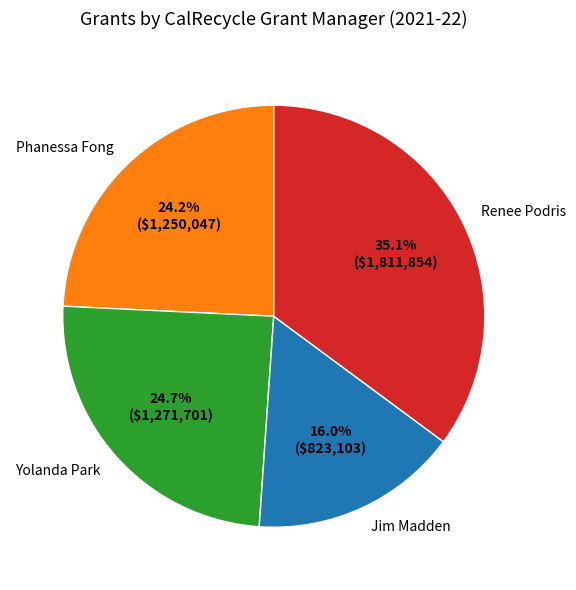

What is the ratio of the value at Yolanda Park to the value at Phanessa Fong?

1.0